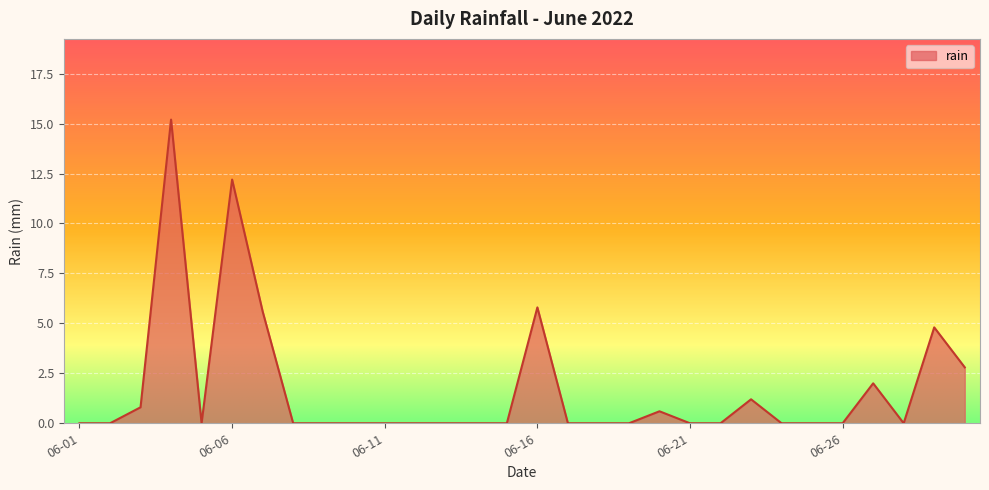

What is the difference between the maximum and minimum values?

15.2